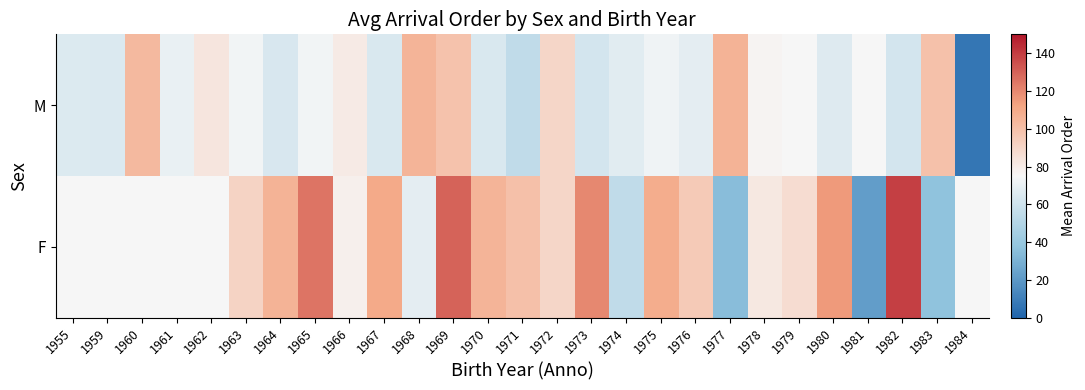

Which series has the widest spread of values?

F